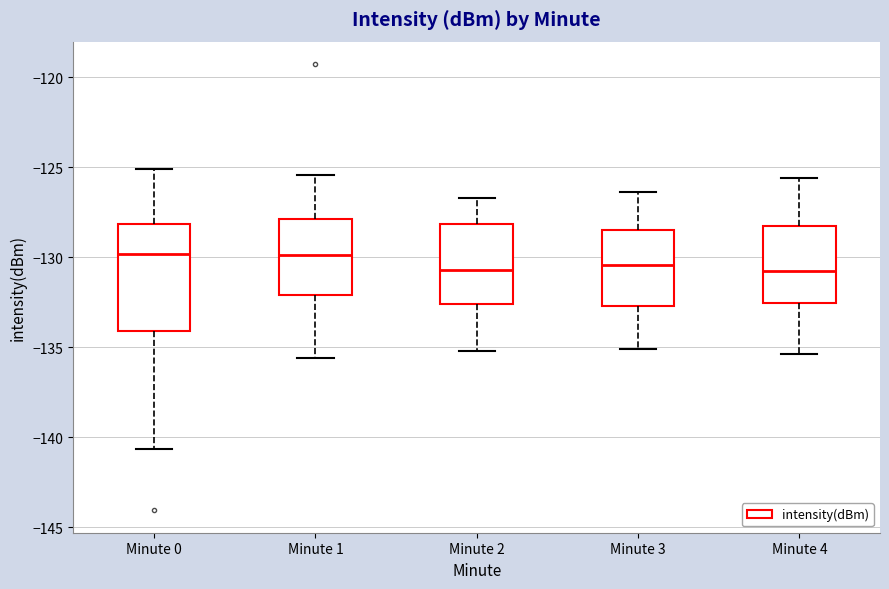

Where does the upper whisker of the box for Minute 3 end on the y-axis? The values are not printed on the chart, so give them approximately, as read against the axis.

-126.5